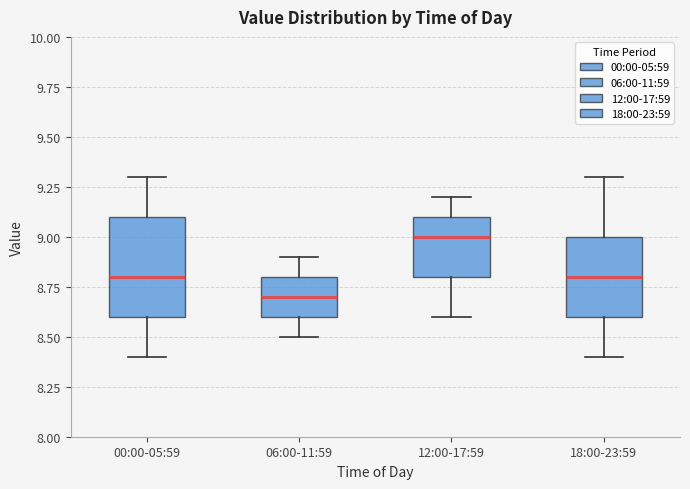

Where does the lower whisker of the box for 18:00-23:59 end on the y-axis? The values are not printed on the chart, so give them approximately, as read against the axis.

8.4